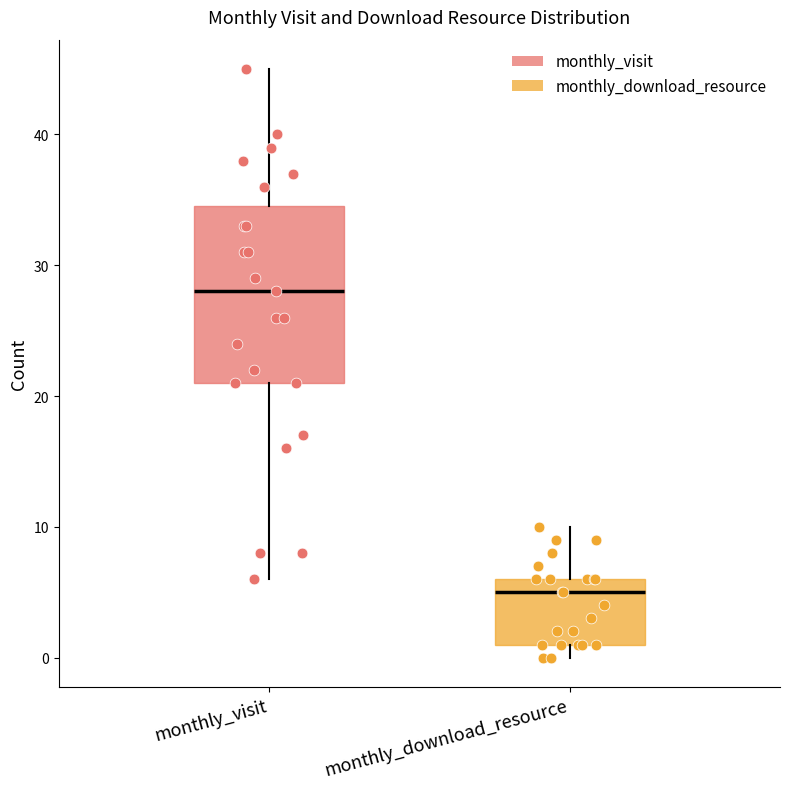

Which box has the highest median line?

monthly_visit